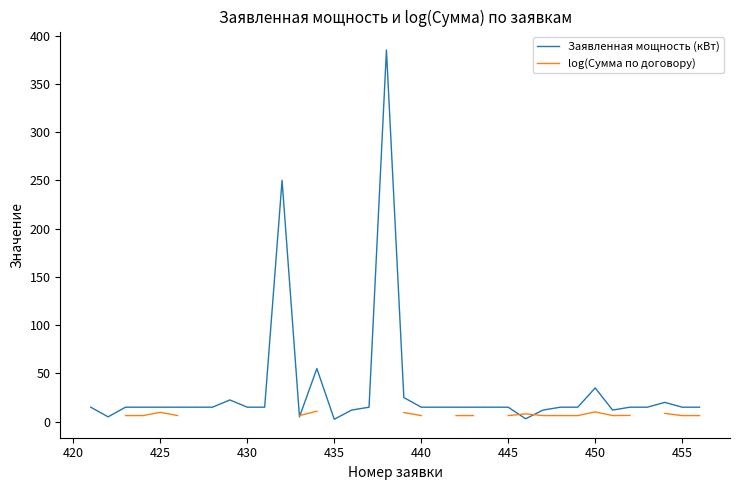

At how many categories does at least one series exceed 118?

2